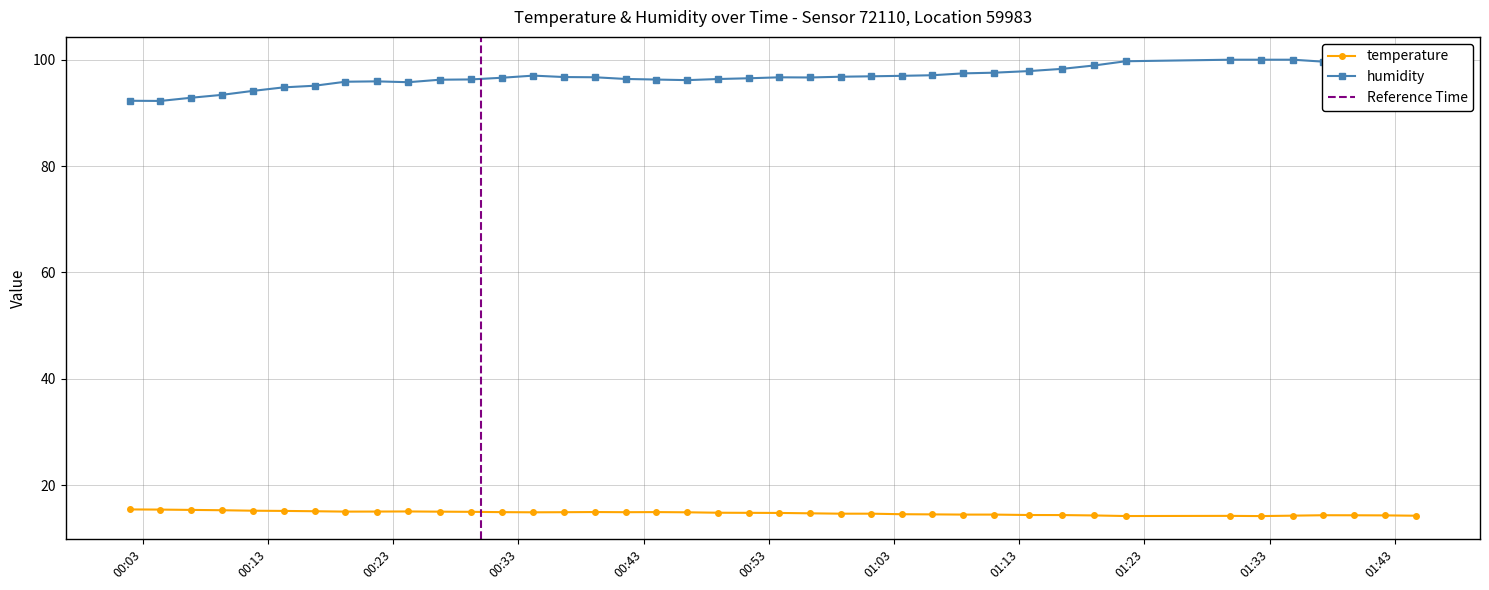

What is the value of the humidity point at the 34th from the left?

100.0